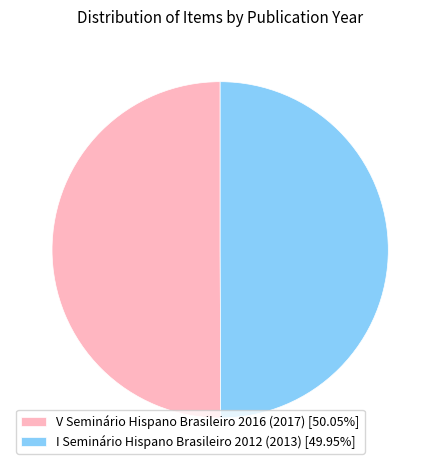

Approximately how many times larger is the value at I Seminário Hispano Brasileiro 2012 (2013) [49.95%] compared to V Seminário Hispano Brasileiro 2016 (2017) [50.05%]?

1.0